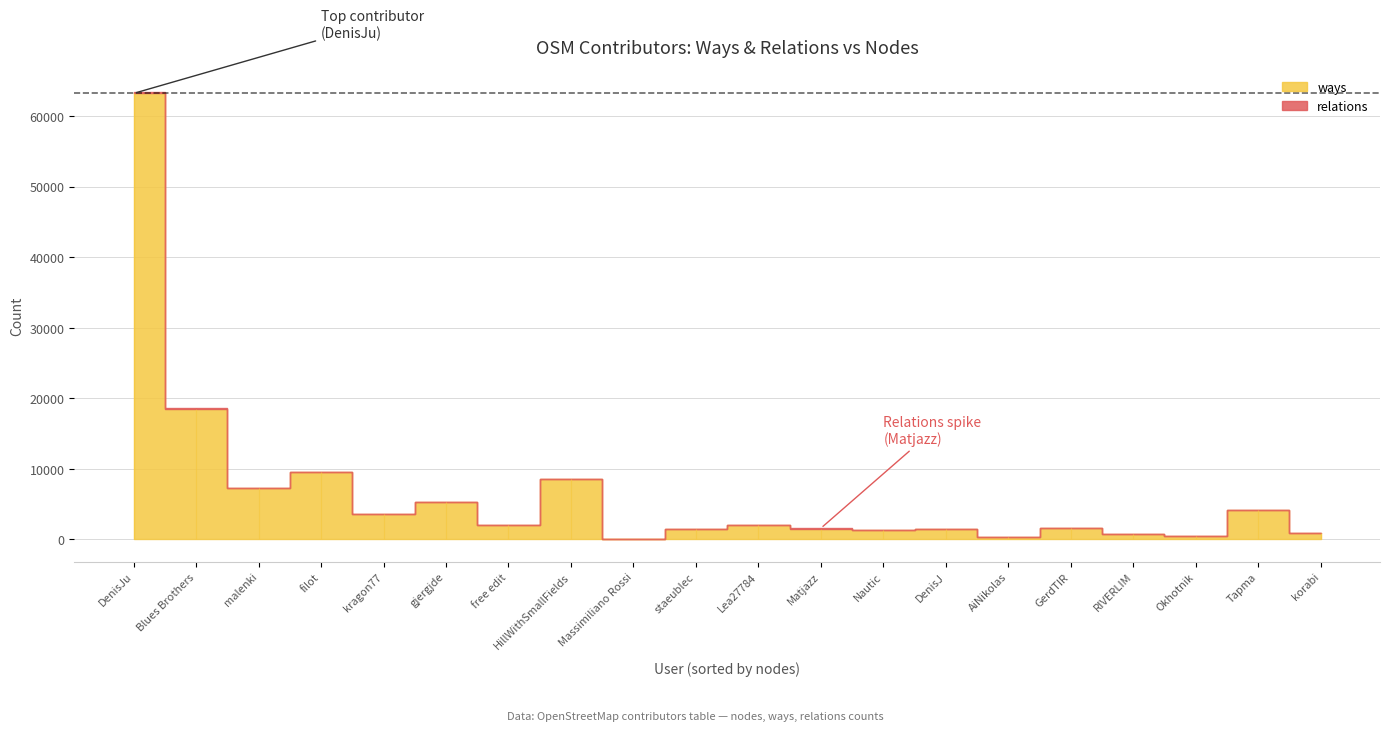

Rank the series by their average value, from lowest to highest.

relations, ways